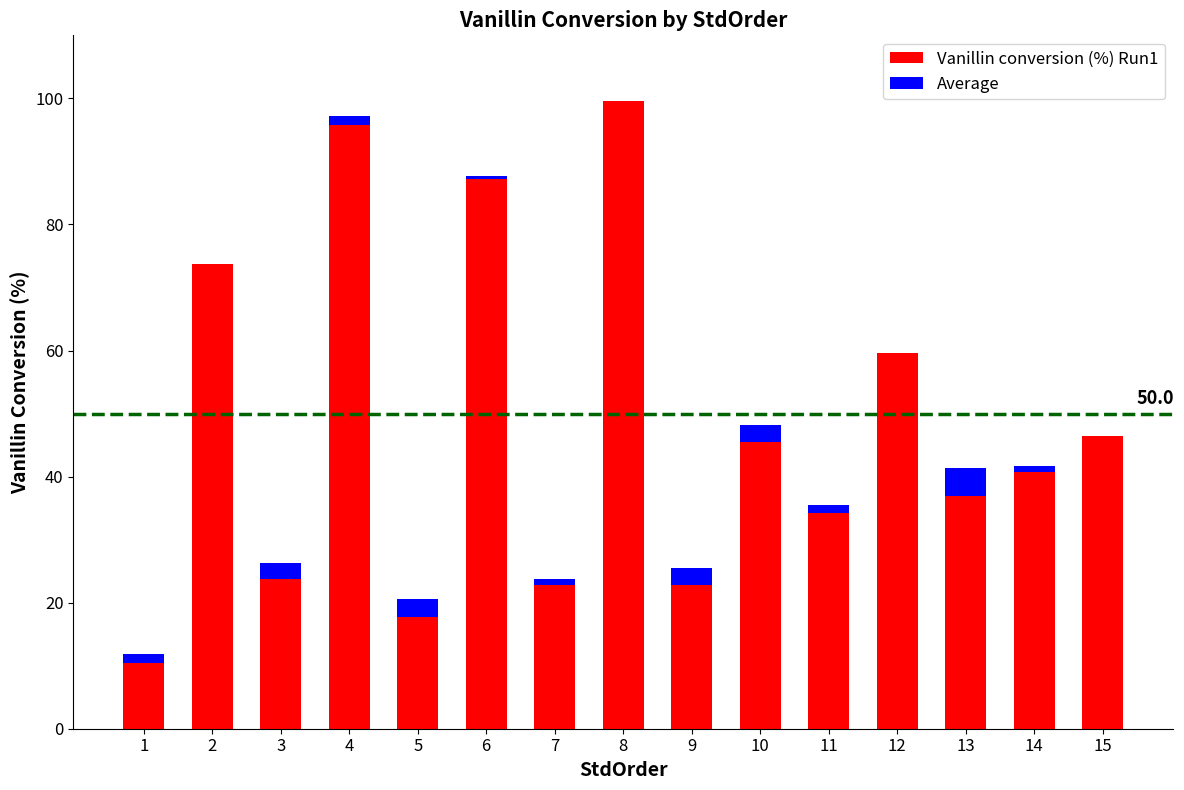

True or false: Vanillin conversion (%) Run1 has a value of 40.7 at 14.

True